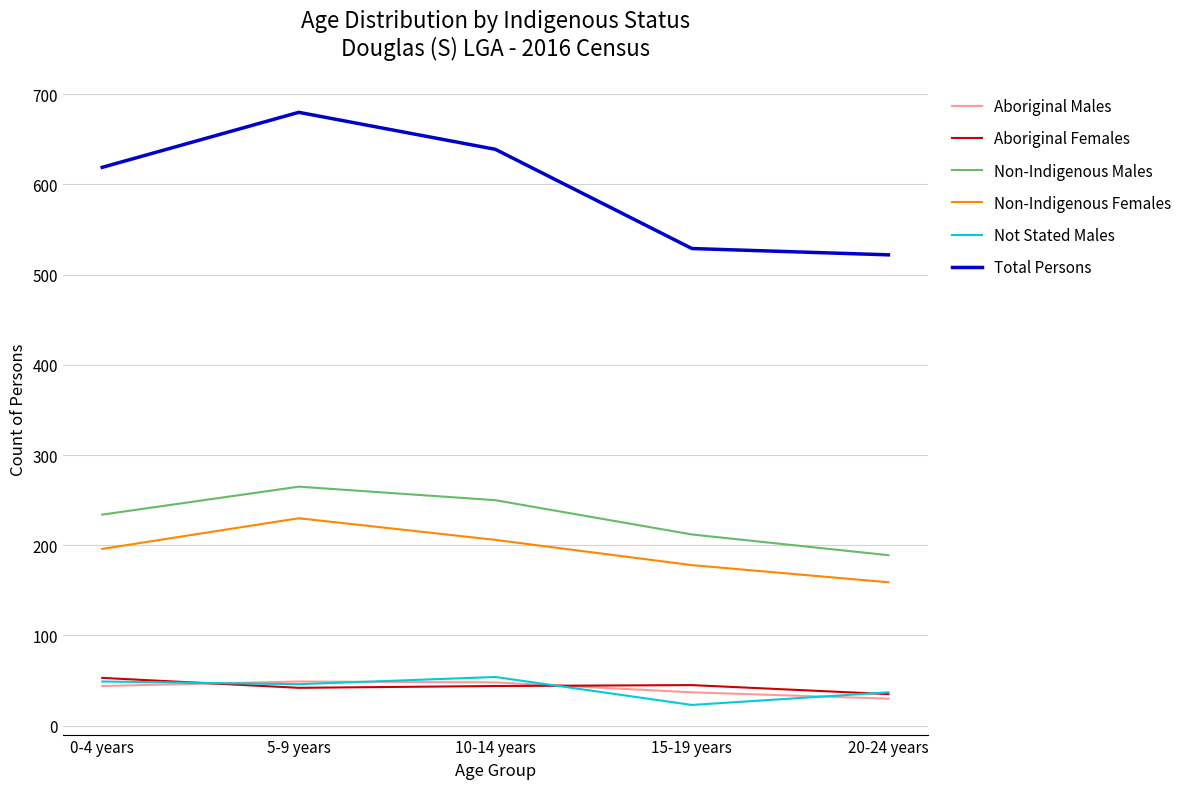

The value of Non-Indigenous Females at 10-14 years is 206. True or false?

True